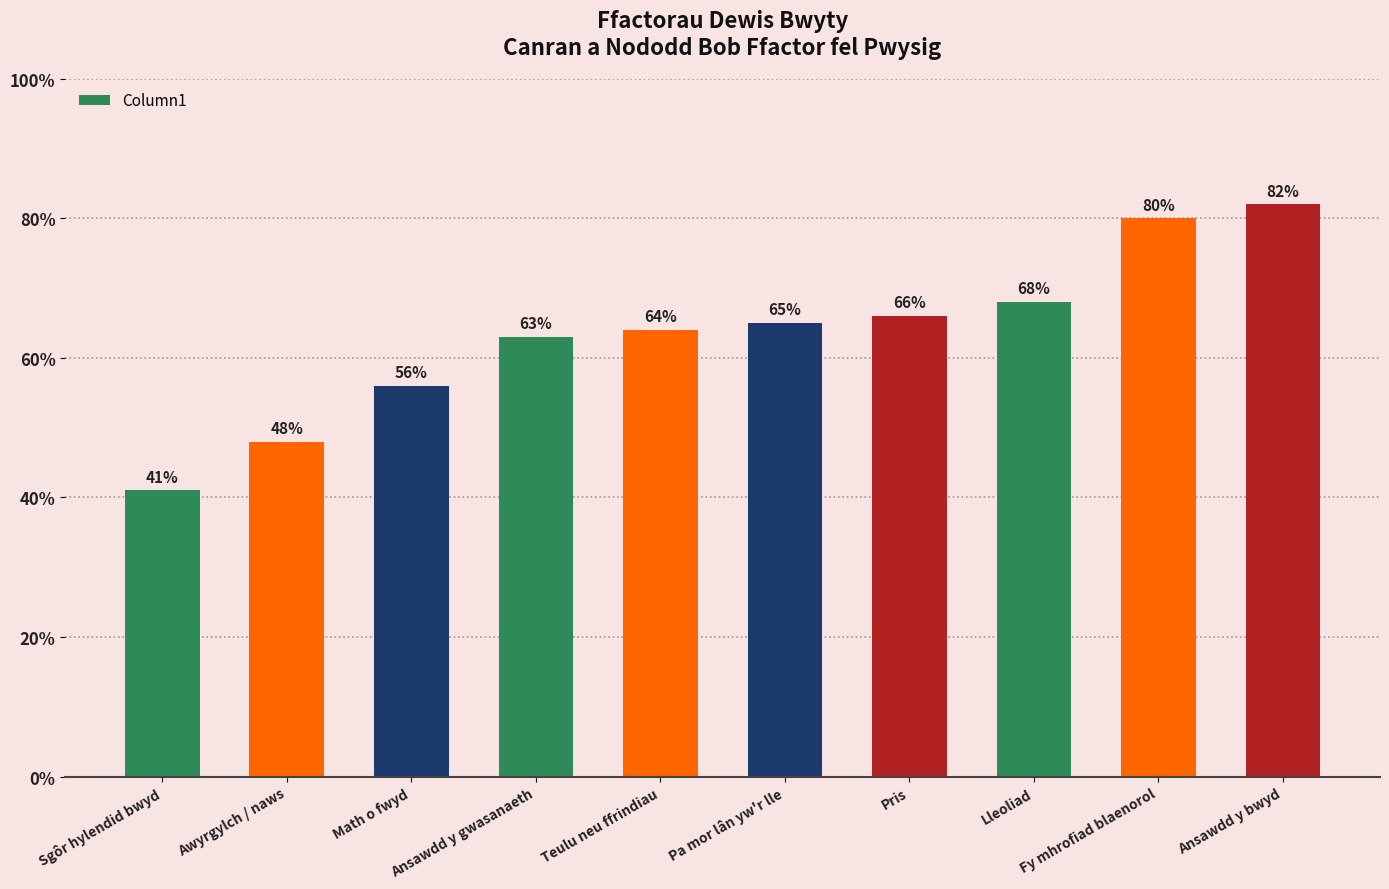

Reading left to right, transcribe all the data shown in this chart.

Sgôr hylendid bwyd=41	Awyrgylch / naws=48	Math o fwyd=56	Ansawdd y gwasanaeth=63	Teulu neu ffrindiau=64	Pa mor lân yw'r lle=65	Pris=66	Lleoliad=68	Fy mhrofiad blaenorol=80	Ansawdd y bwyd=82